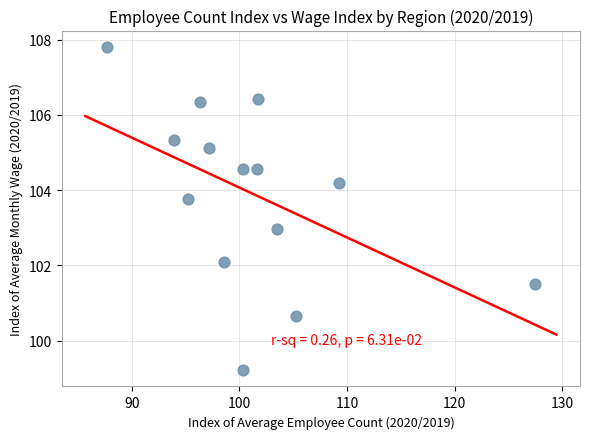

What is the range of Y values (max minus min)?

8.6